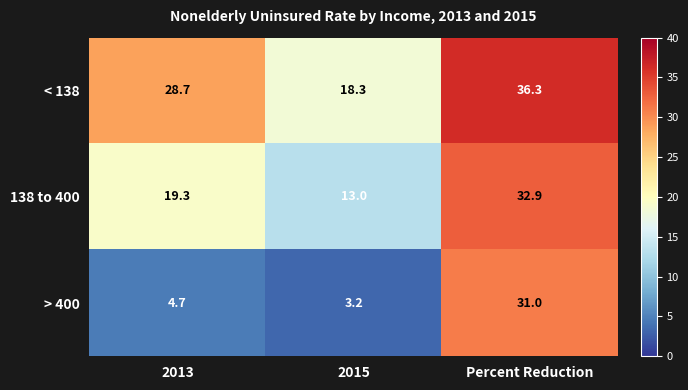

Which series has the widest spread of values?

> 400